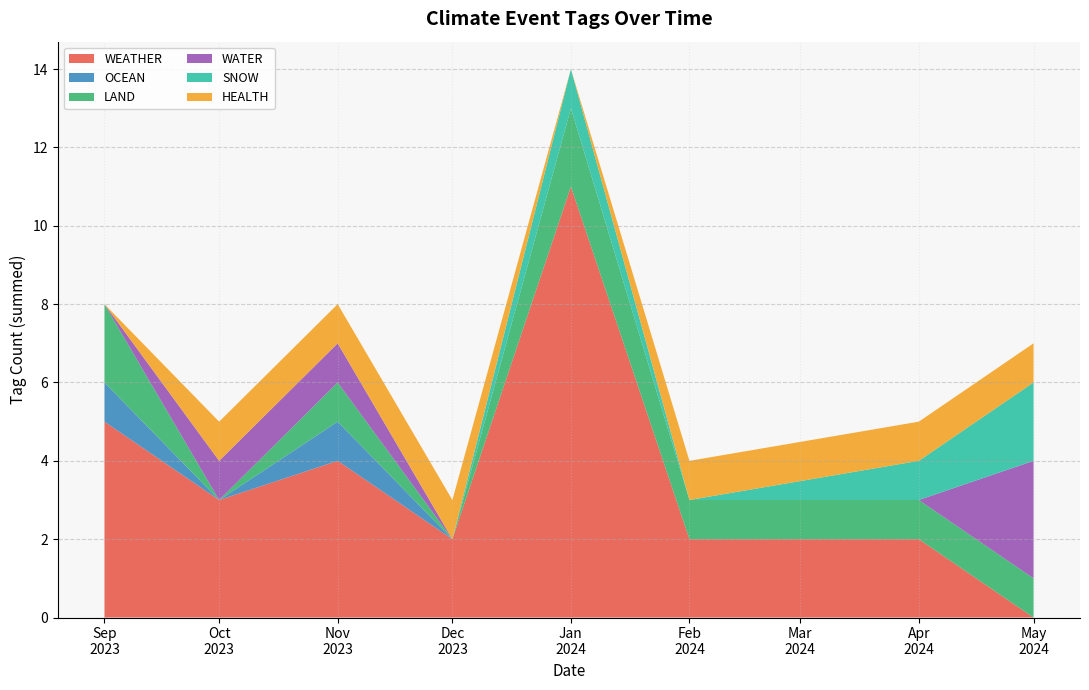

Does the chart have visible grid lines?

Yes